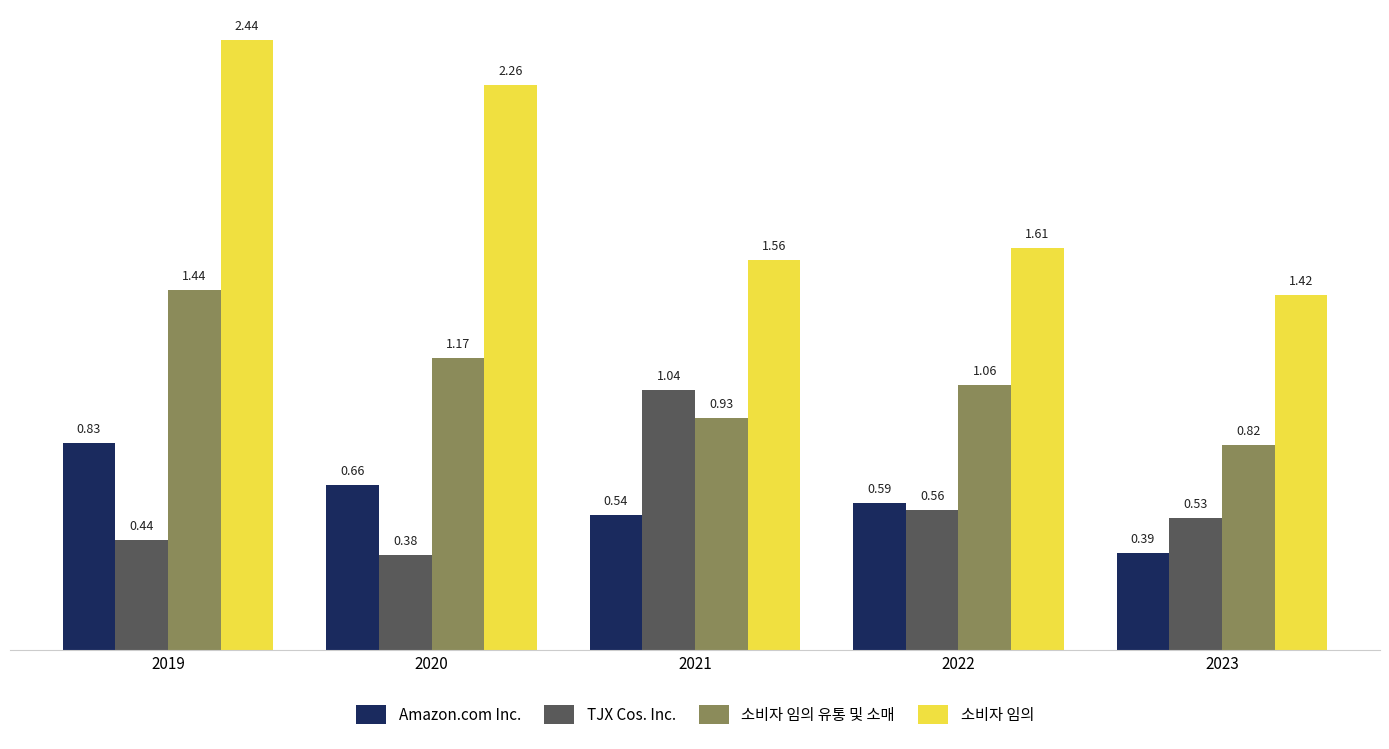

The value of TJX Cos. Inc. at 2022 is 1.0. True or false?

False